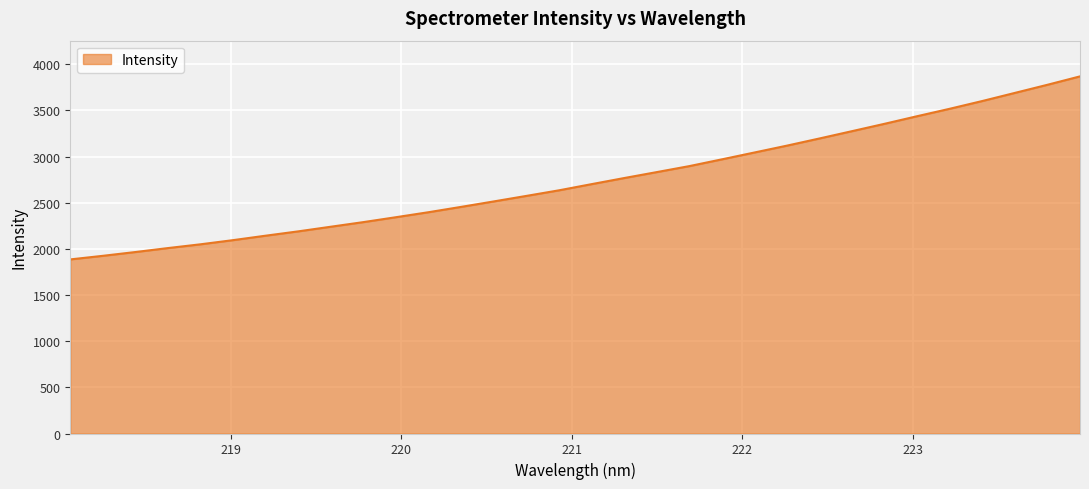

What is the difference between the maximum and minimum values?

1982.7